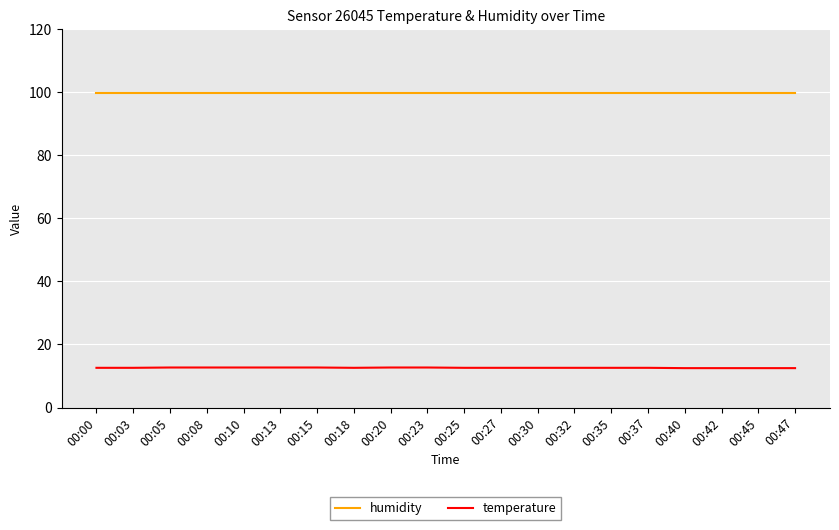

Is the value of temperature at 00:00 greater than the value of humidity at 00:08?

No